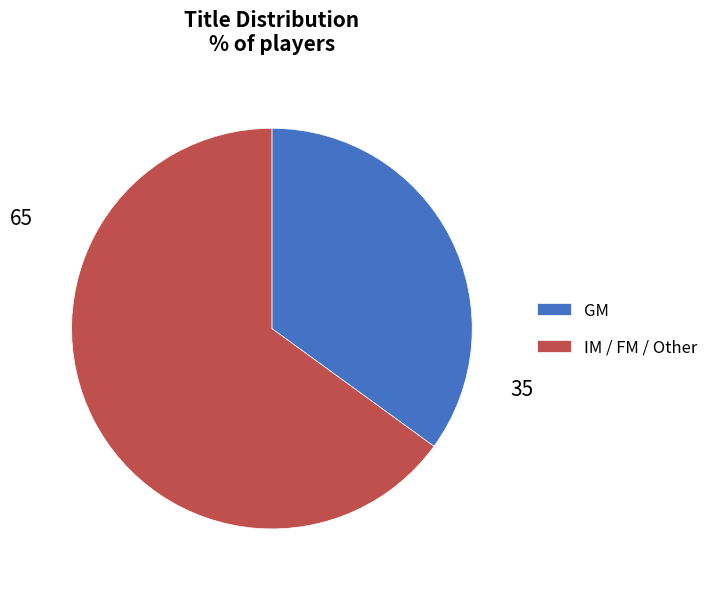

Is there a majority slice in this chart?

Yes